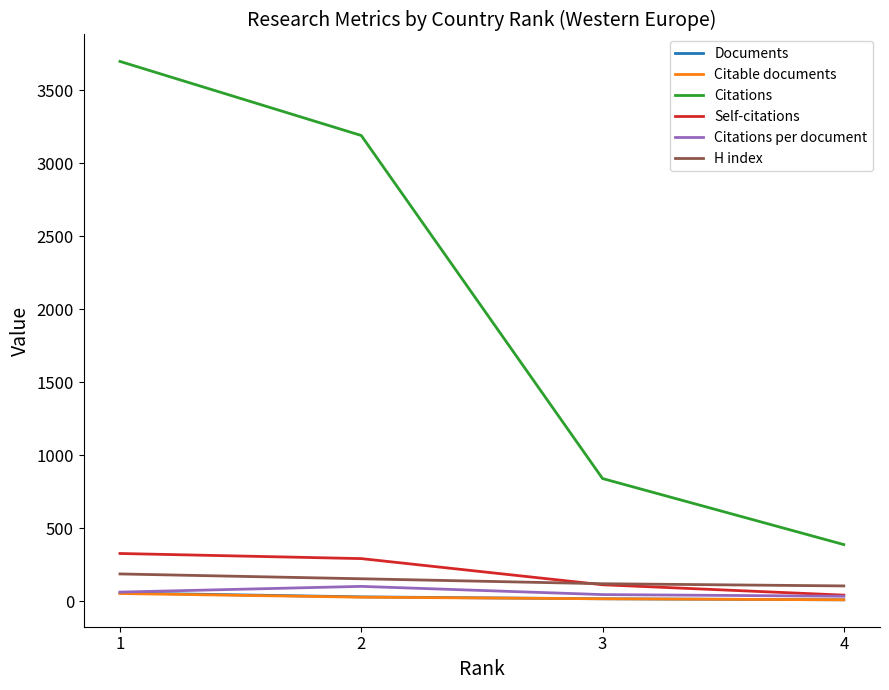

At how many categories does at least one series exceed 1450?

2